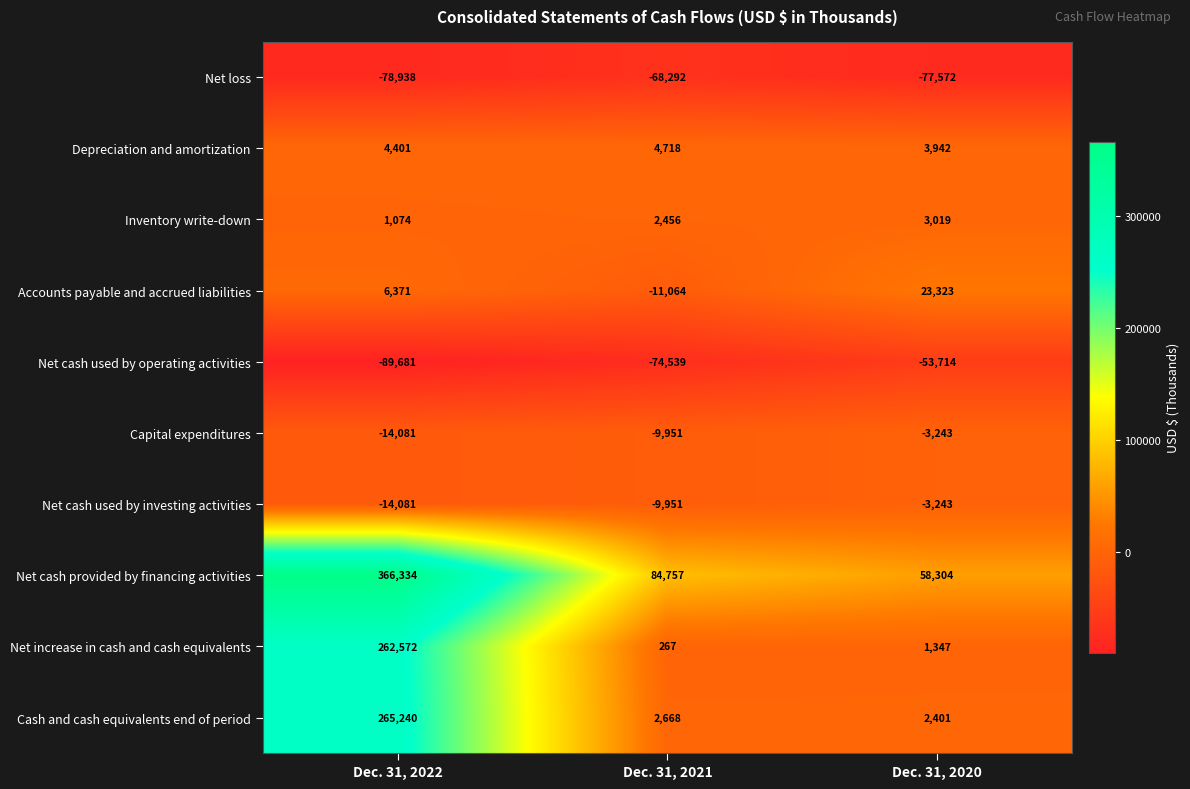

What is the difference between the Depreciation and amortization values at Dec. 31, 2021 and Dec. 31, 2022?

317